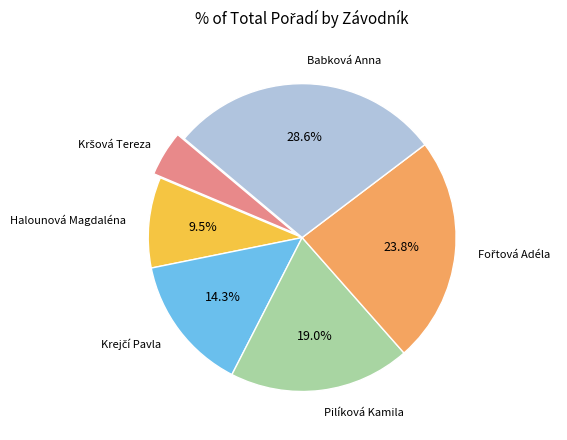

Does any single category account for the majority?

No